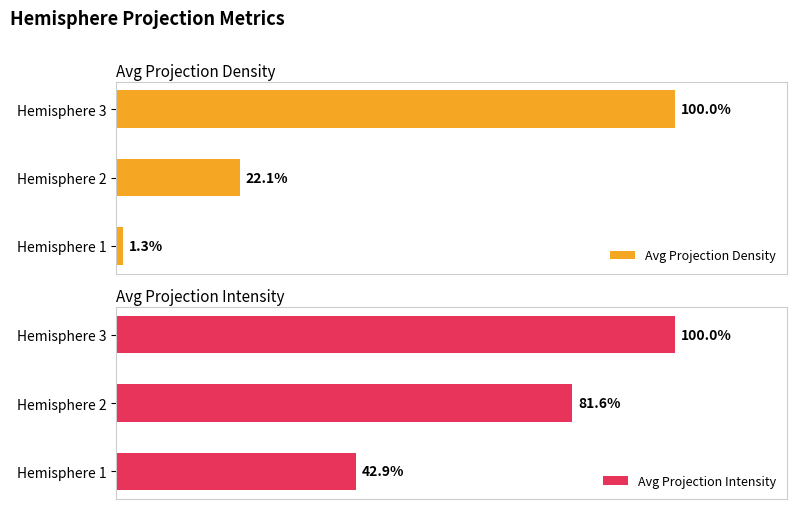

At which label is Avg Projection Density closest to 50?

Hemisphere 2